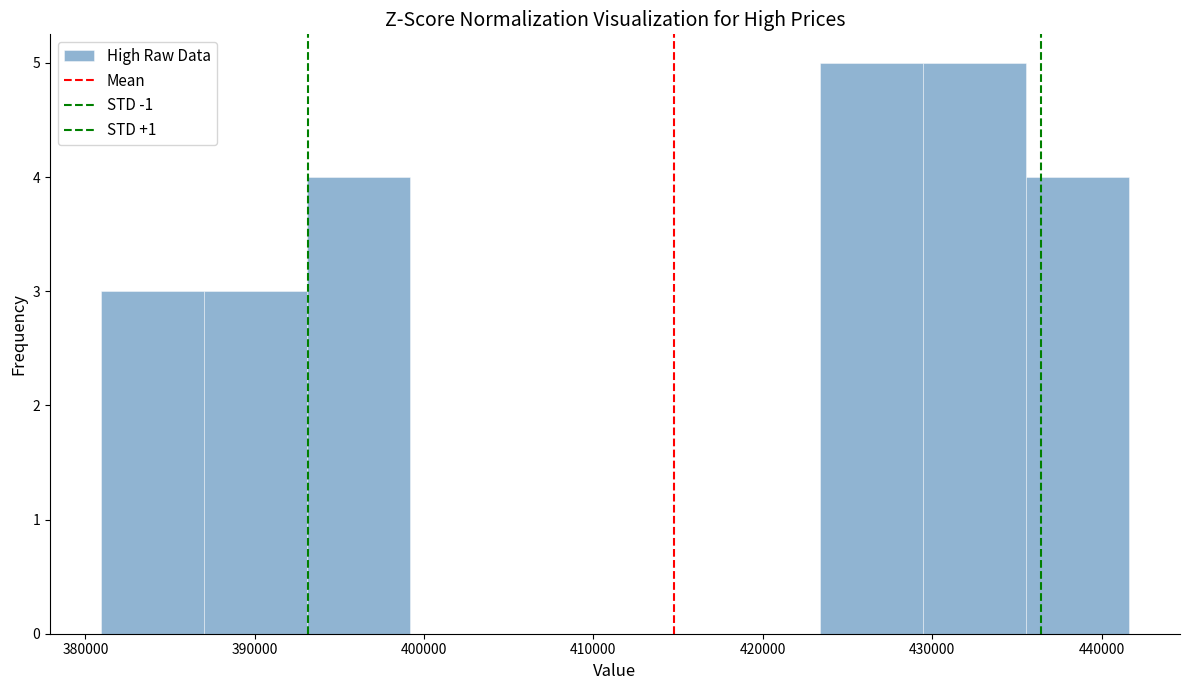

Reading left to right, transcribe this chart: for each bar, give the range it covers on the x-axis and its height. Neither the bar edges nor the heights are printed on the chart, so give them approximately, as read against the axes.

381000 to 387000: 3
387000 to 393000: 3
393000 to 399000: 4
399000 to 405000: 0
405000 to 411000: 0
411000 to 417000: 0
417000 to 423000: 0
423000 to 429000: 5
429000 to 436000: 5
436000 to 442000: 4